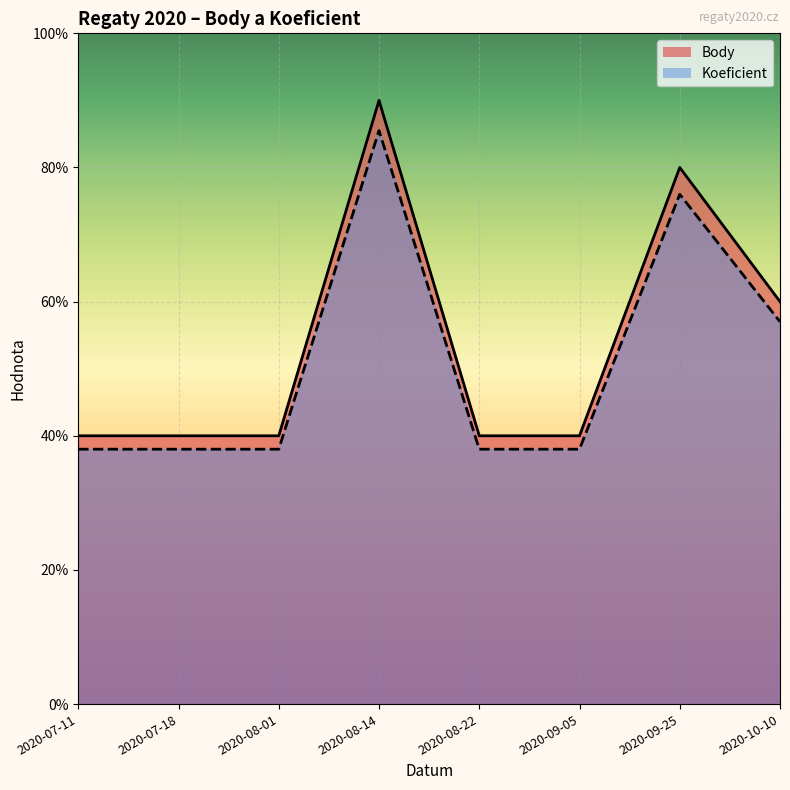

What are all the series names shown in the legend?

Body, Koeficient